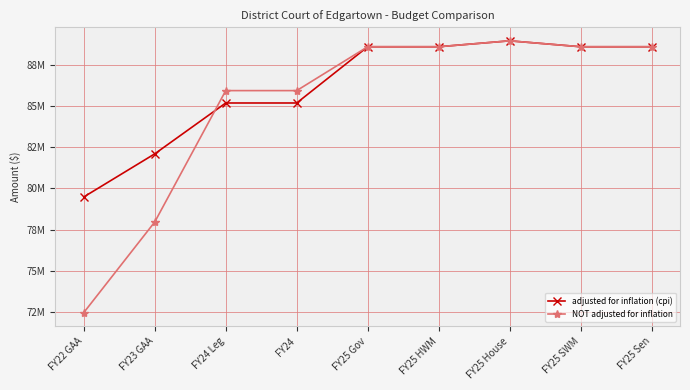

At how many categories does at least one series exceed 76?

9